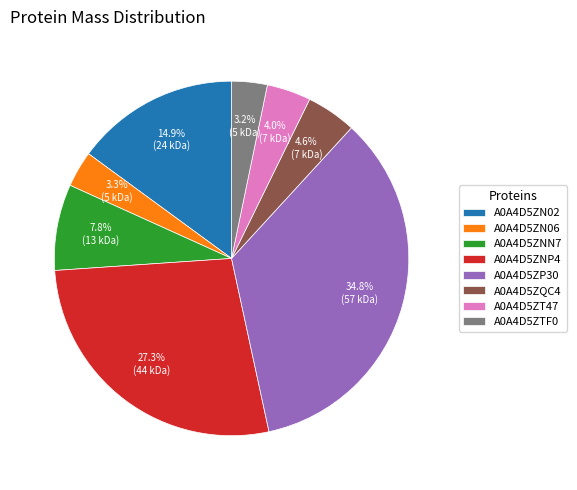

Does A0A4D5ZNP4 represent more than half of the total?

No